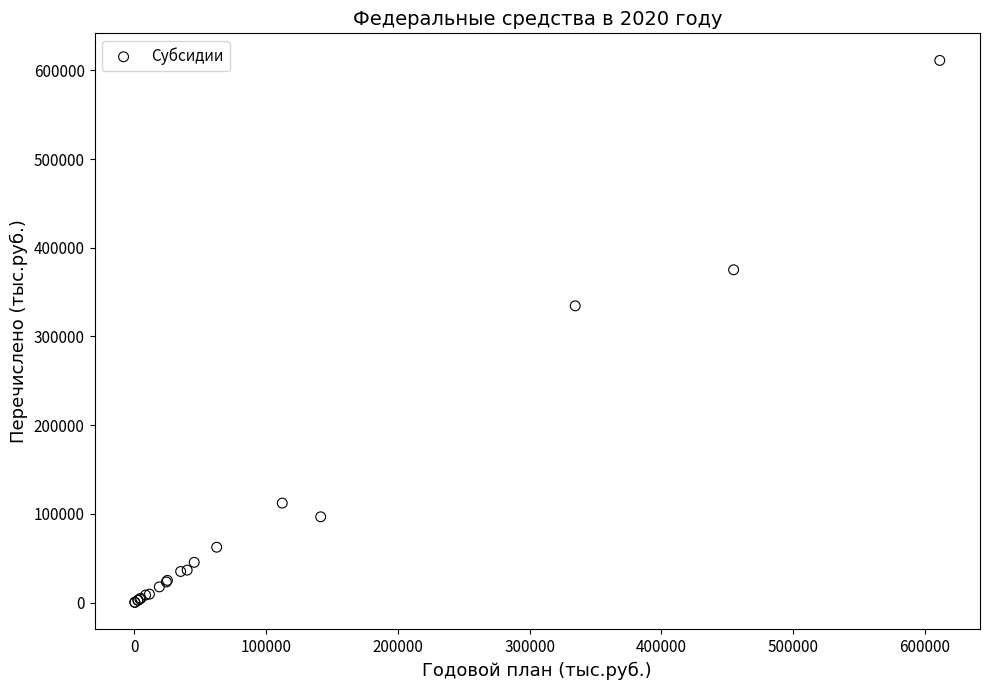

What Y value in the scatter plot is closest to 305726?

334532.5